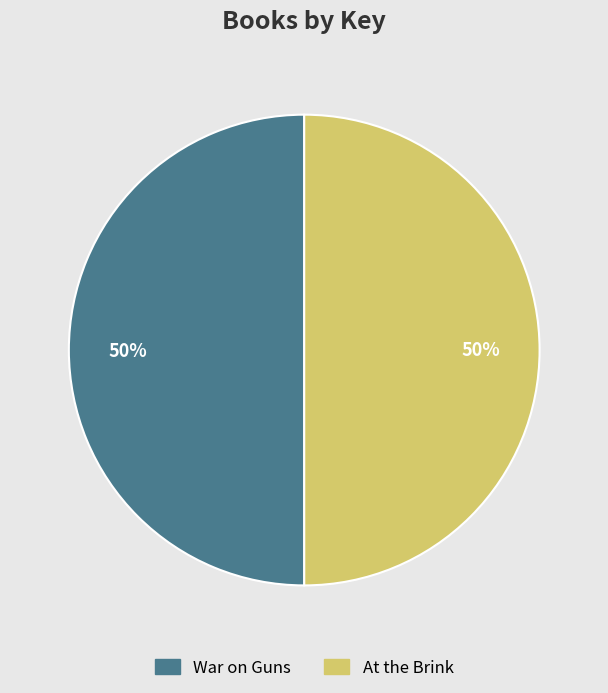

What is the ratio of the value at War on Guns to the value at At the Brink?

1.0